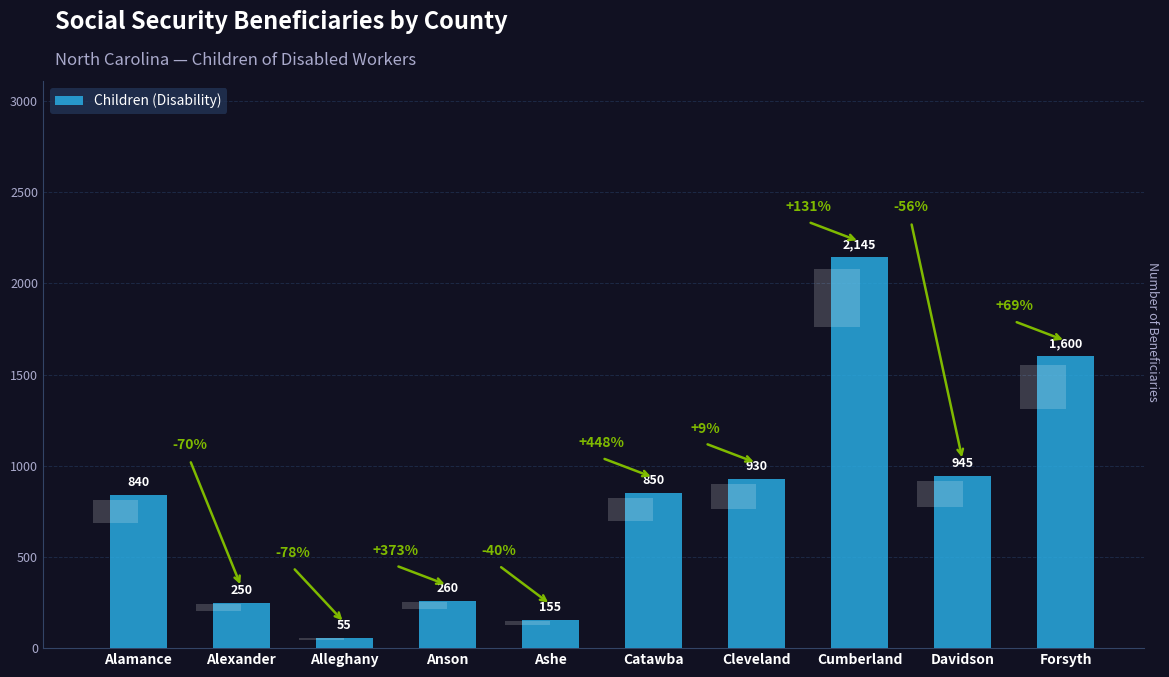

What is the label of the 6th bar from the left?

Catawba